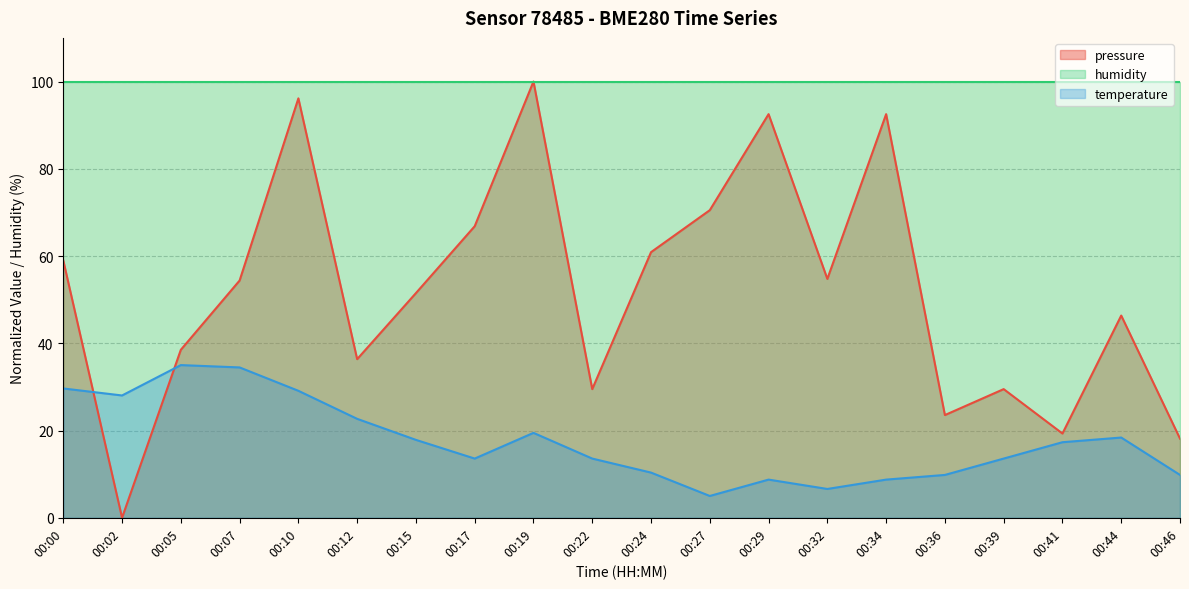

Which category has the lowest value in the temperature series?

00:27